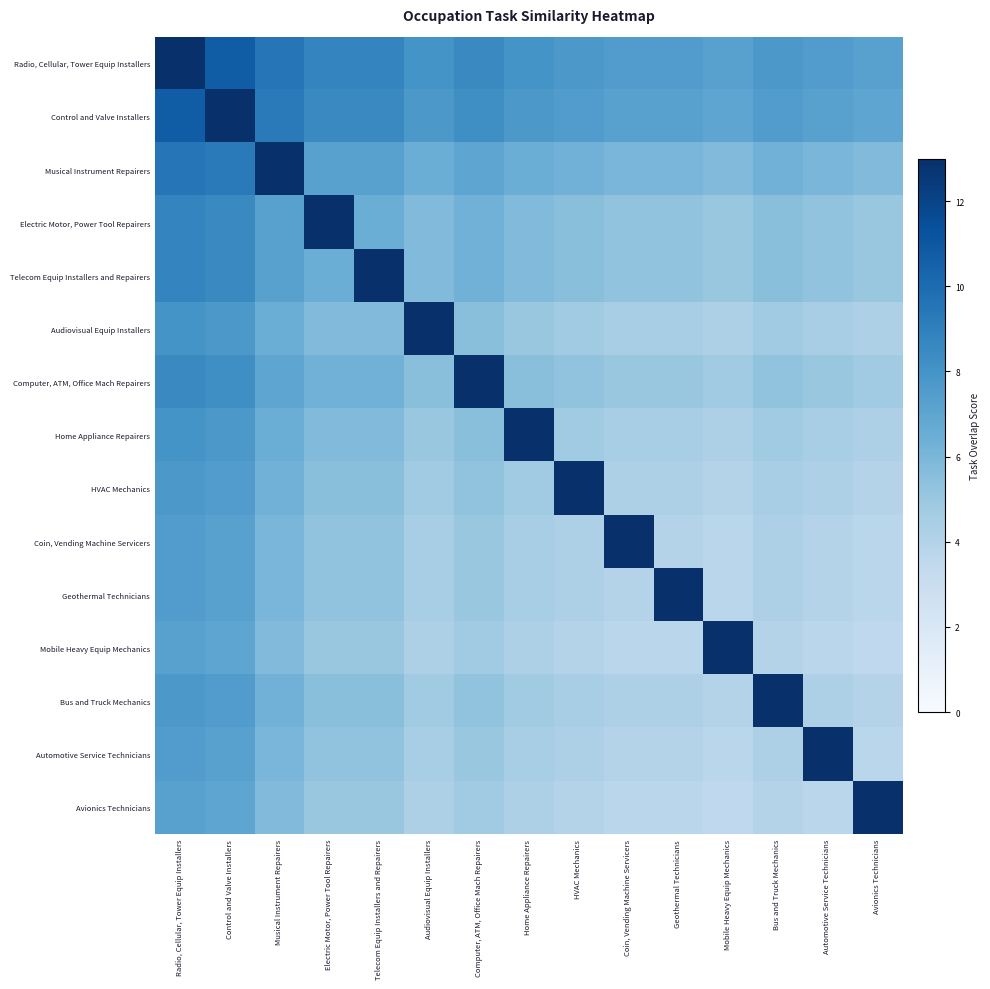

Which label corresponds to the largest value in the chart?

Radio, Cellular, Tower Equip Installers